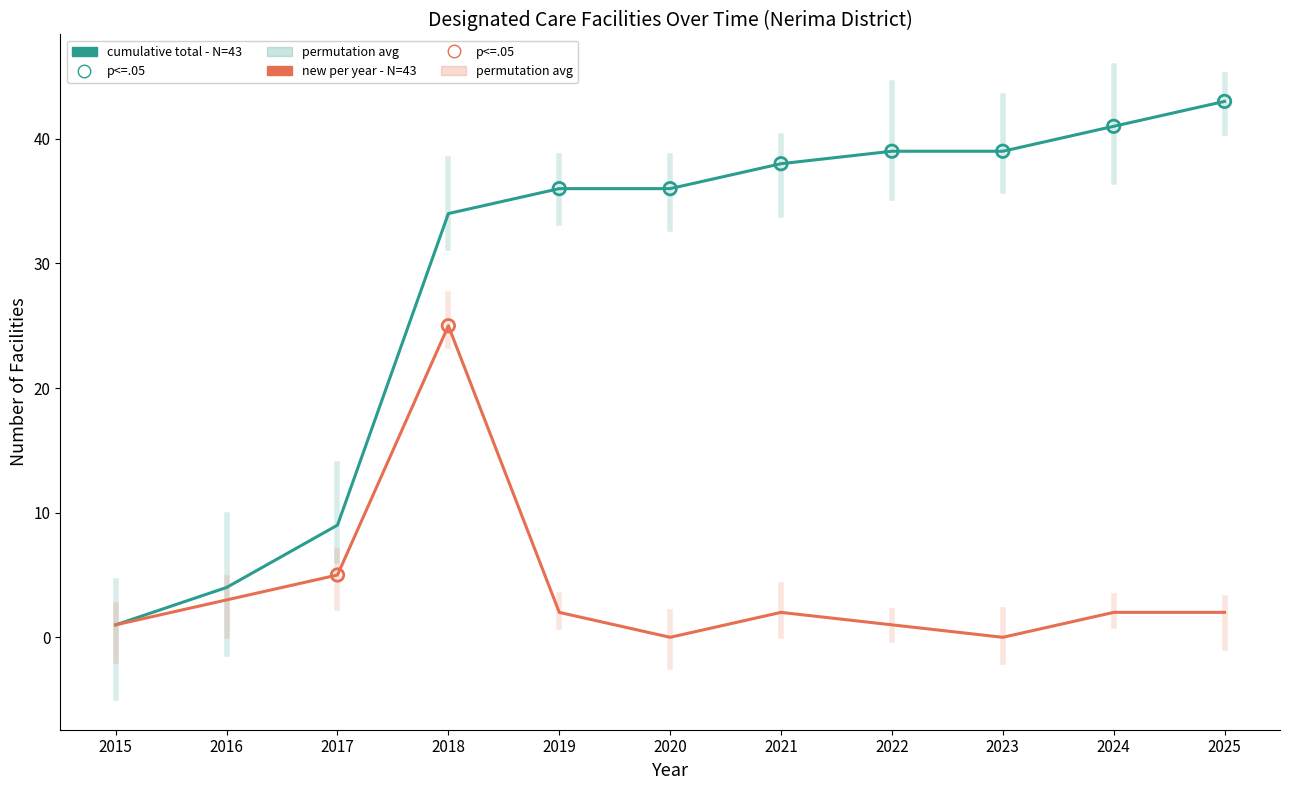

Which series has the largest total across all categories?

cumulative total - N=43